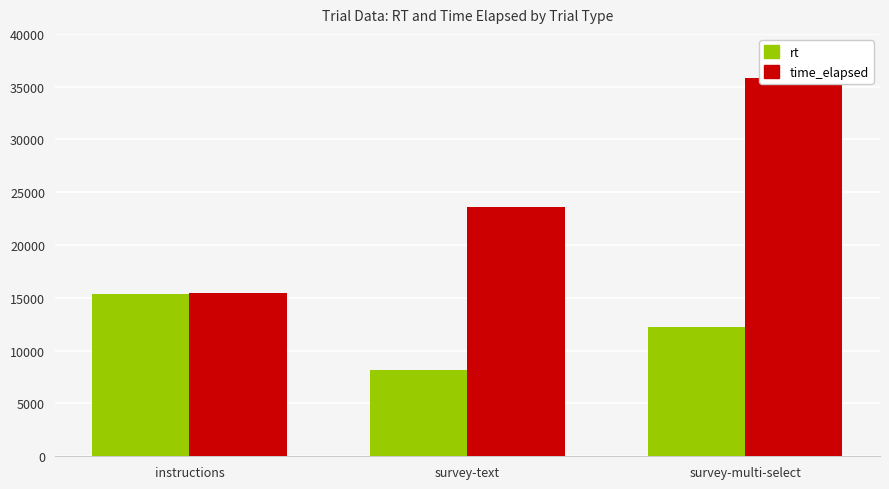

What is the sum of the time_elapsed values at survey-text and instructions?

38975.0